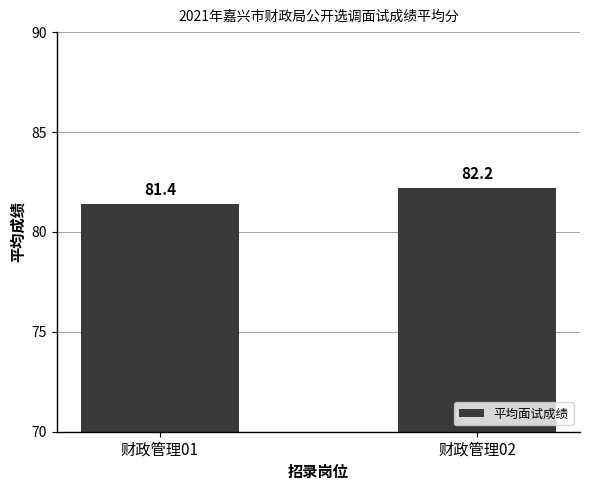

Approximately how many times larger is the value at 财政管理01 compared to 财政管理02?

1.0